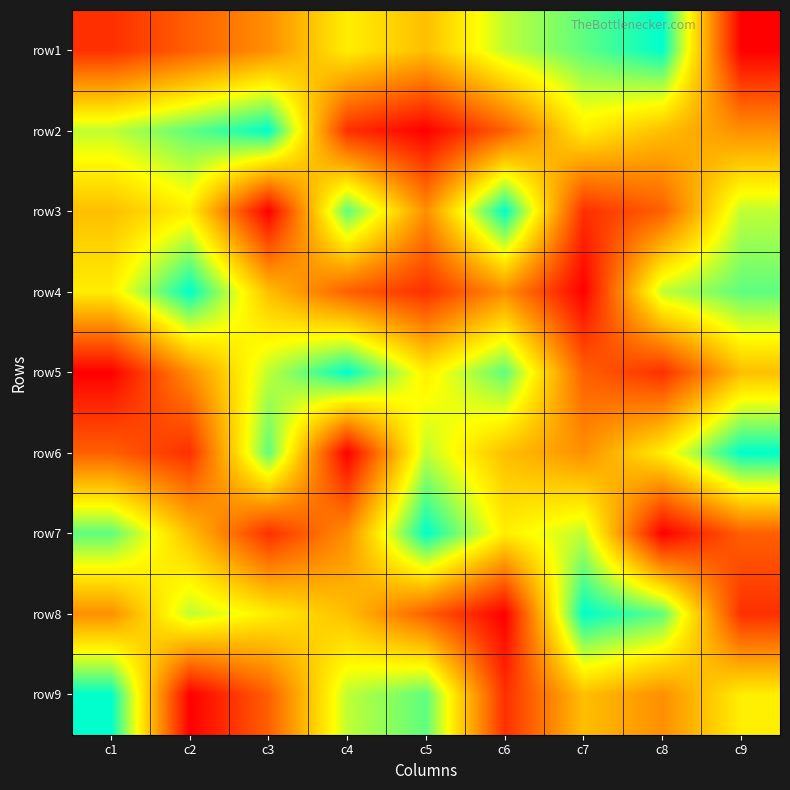

How many categories are shown in the chart?

9